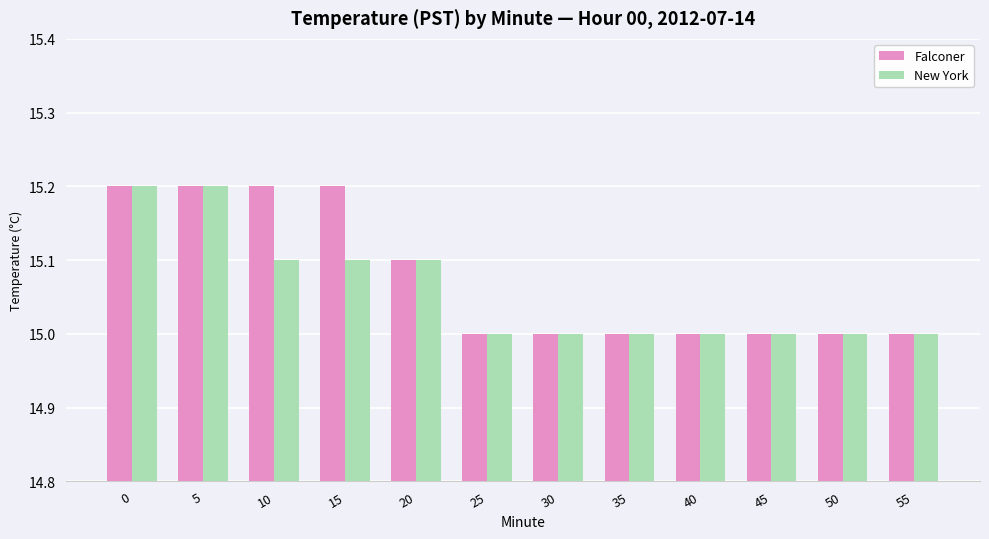

What is the greatest value displayed?

15.2